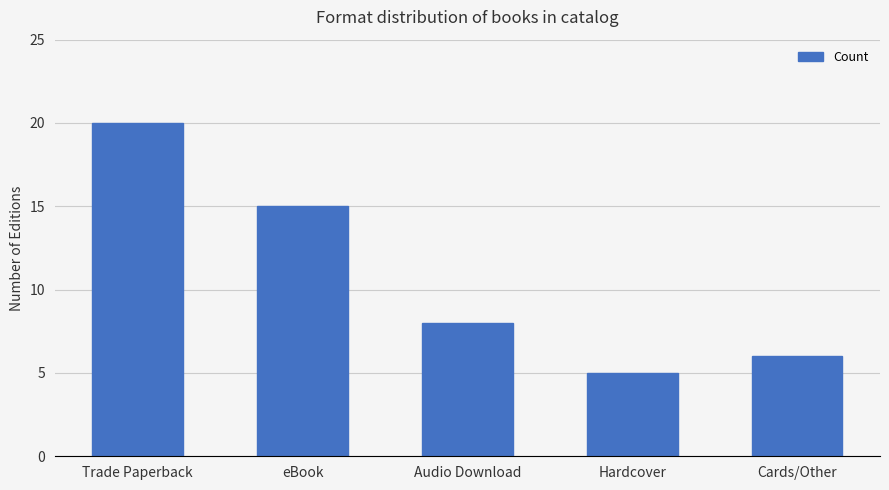

Rank the categories by value from highest to lowest.

Trade Paperback, eBook, Audio Download, Cards/Other, Hardcover